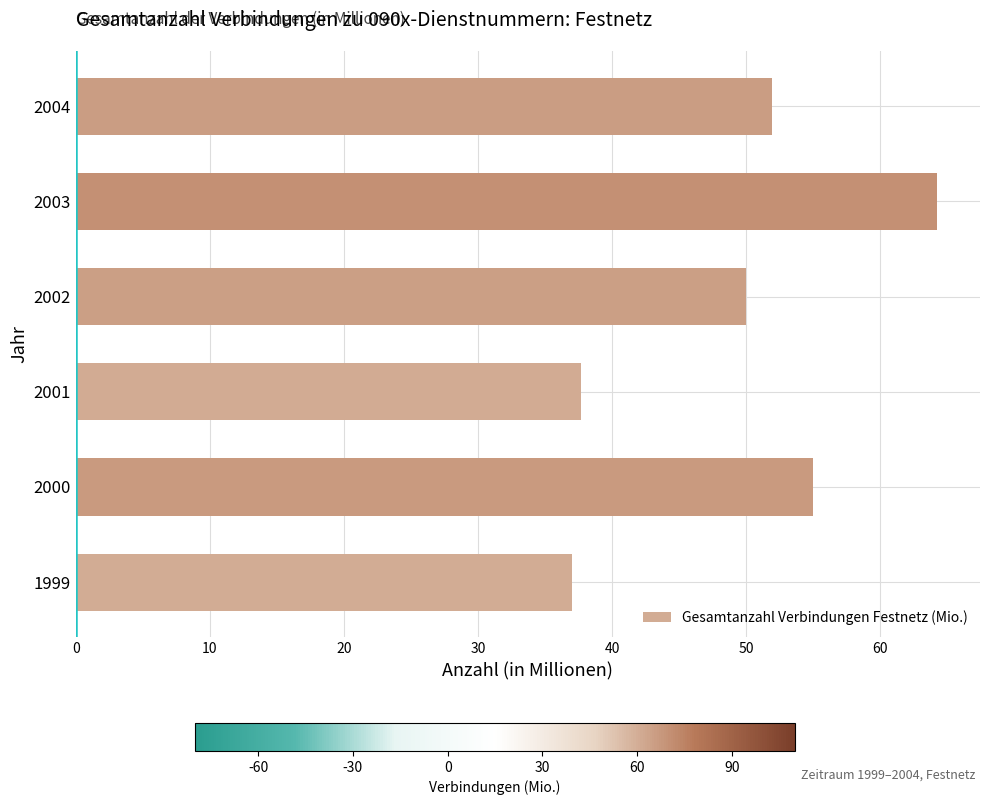

What is the change in value from 2001 to 2002?

+12.3